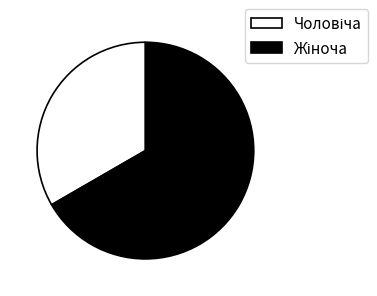

Is there any slice that represents more than half of the pie?

Yes